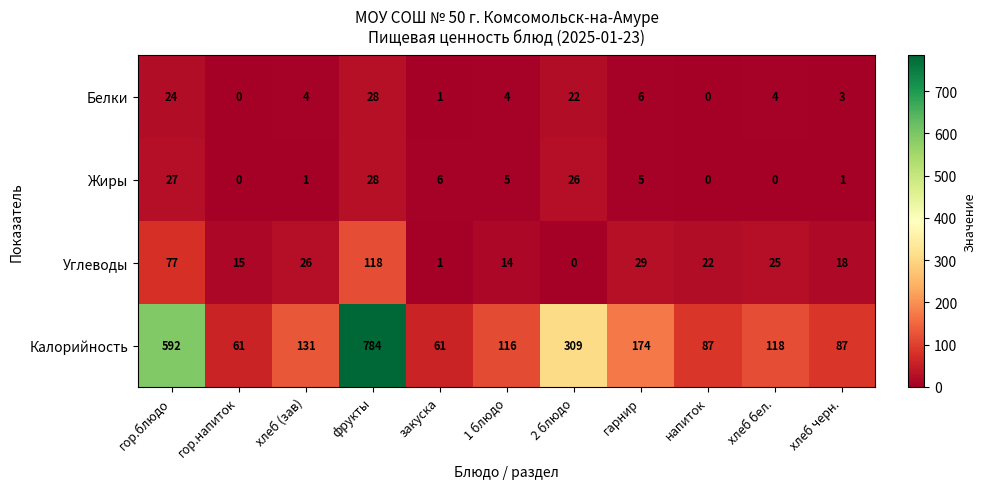

Rank the series at хлеб бел. from highest to lowest value.

Калорийность, Углеводы, Белки, Жиры